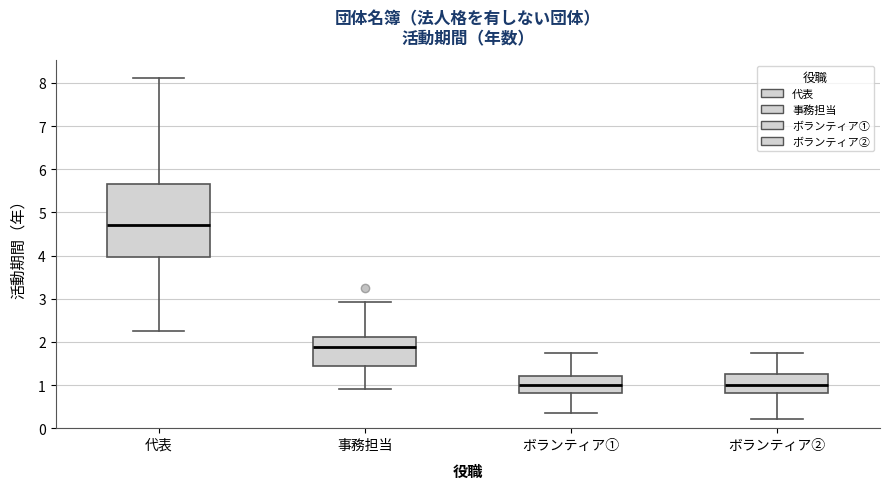

Where does the lower whisker of the box for 代表 end on the y-axis? The values are not printed on the chart, so give them approximately, as read against the axis.

2.3